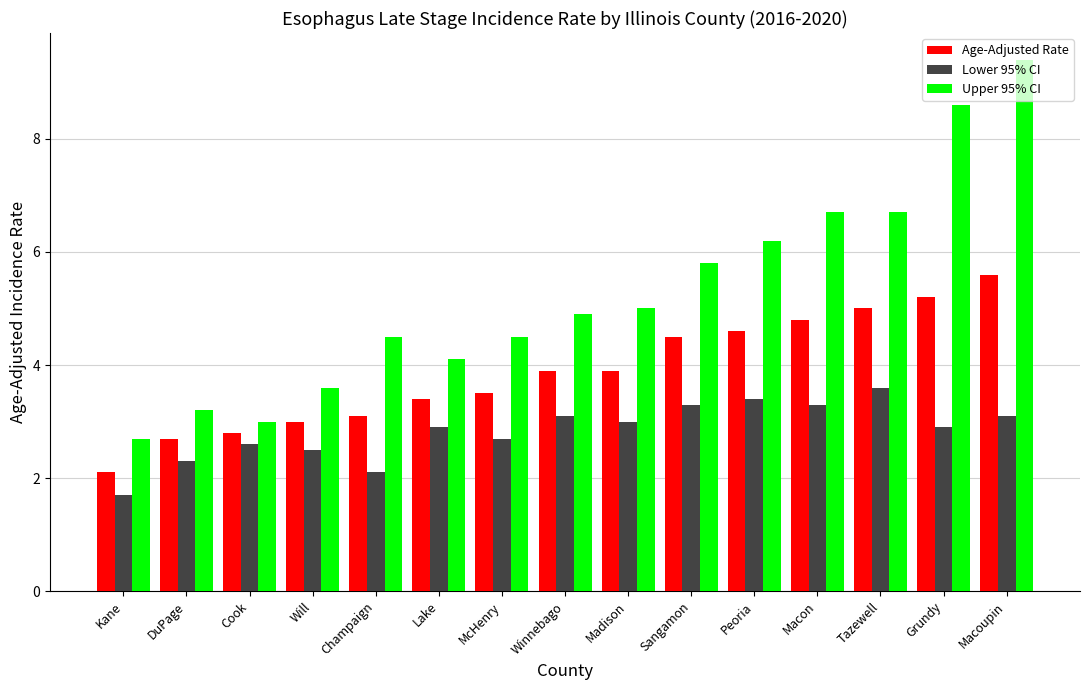

How many bars are there in each group?

3